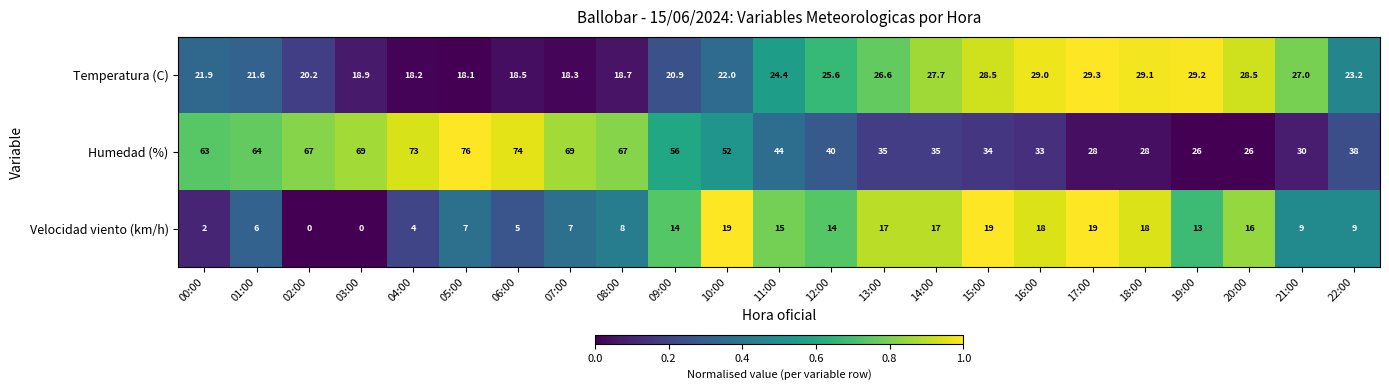

What is the maximum value shown in the chart?

76.0